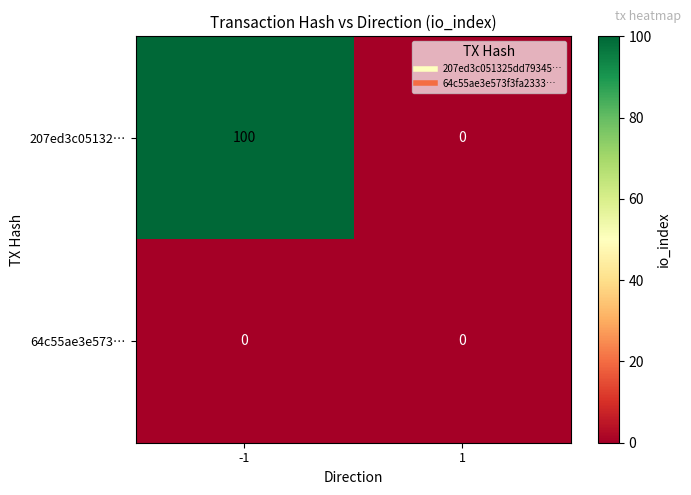

What is the total value across all series at -1?

100